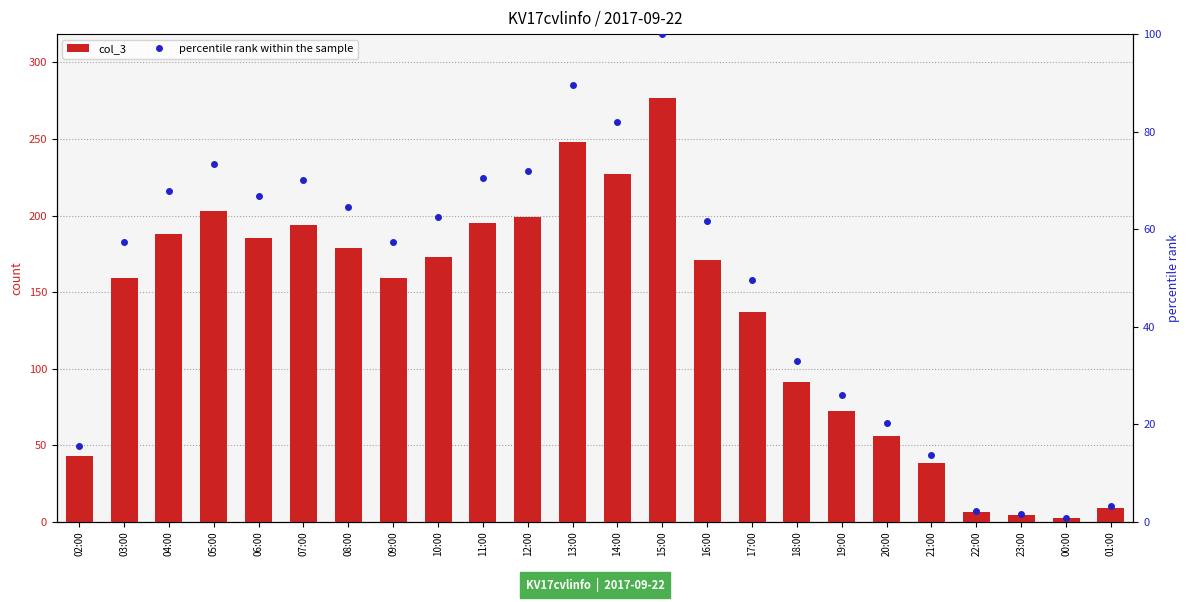

What is the approximate value of col_3 at 04:00?

188.0